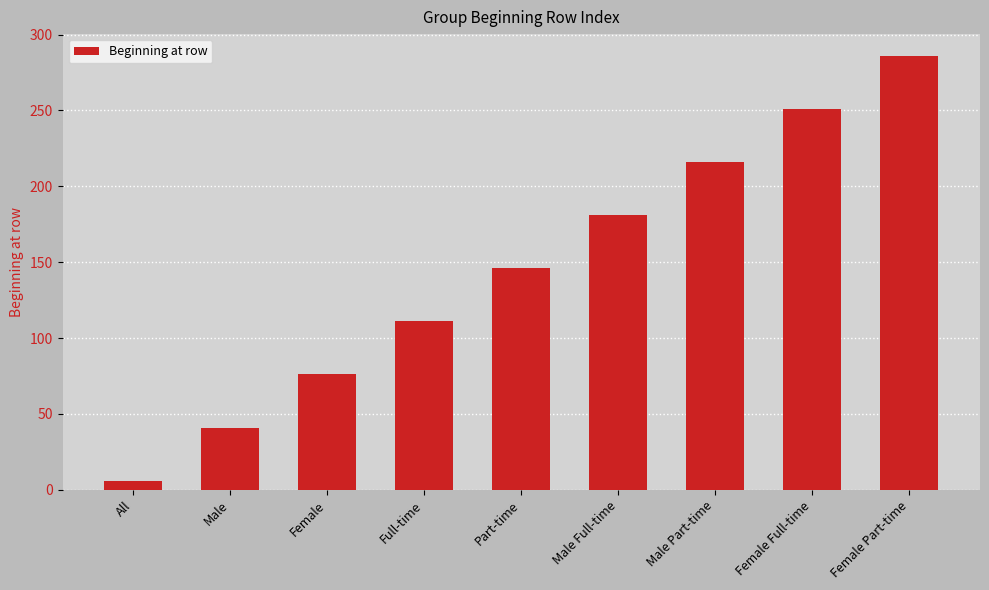

Between Male and Female Part-time, which is larger?

Female Part-time